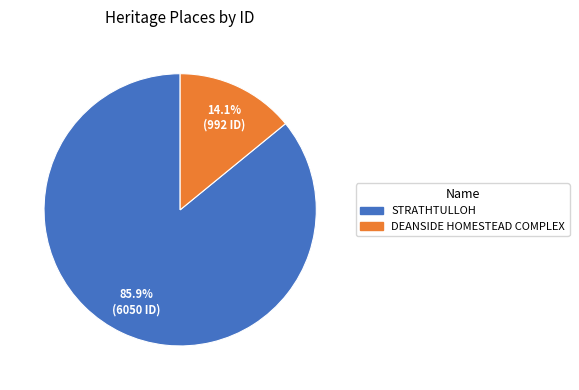

To the nearest percent, what portion does STRATHTULLOH represent?

86%